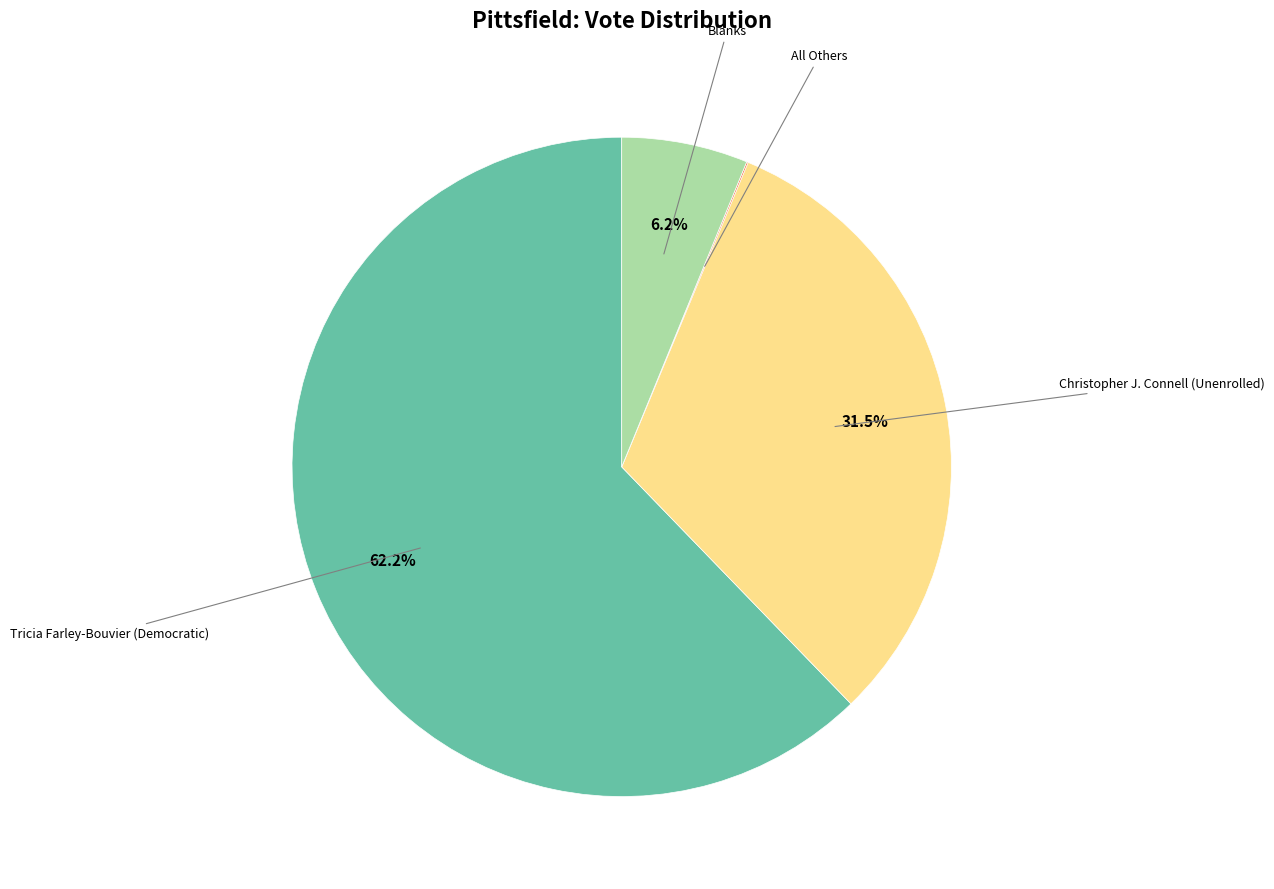

Does any single category account for the majority?

Yes